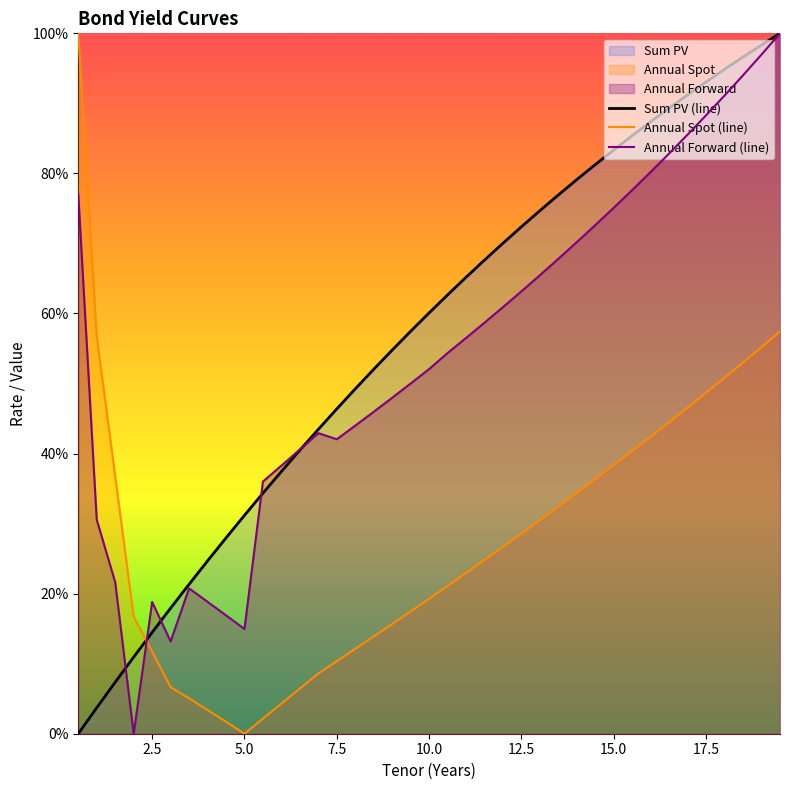

What is the difference between the highest and lowest values at 9.0?

0.4